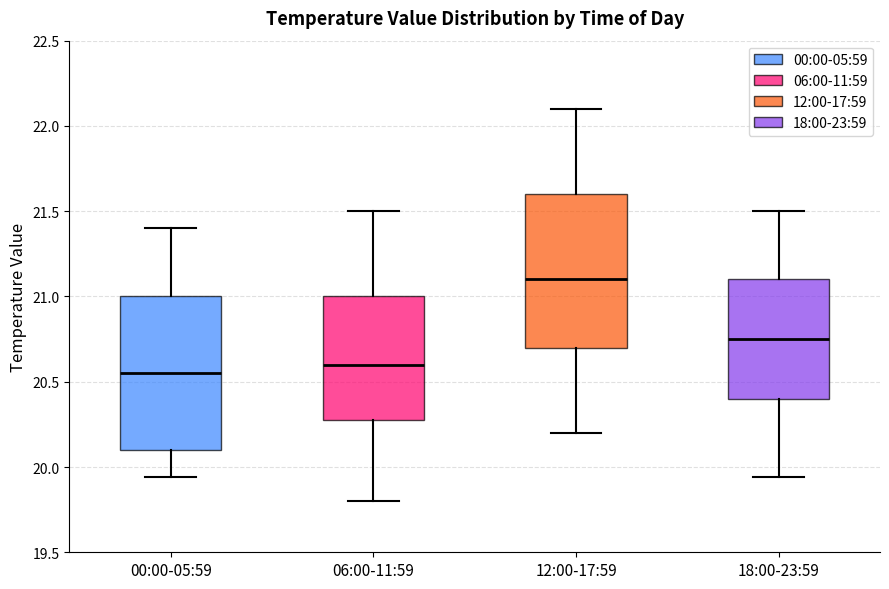

Reading left to right, read every box against the y-axis: the position of its median line, the range the box covers, and the ends of its whiskers. The values are not printed on the chart, so give them approximately, as read against the axis.

00:00-05:59: median 20.55, box 20.10 to 21.00, whiskers 19.95 to 21.40
06:00-11:59: median 20.60, box 20.30 to 21.00, whiskers 19.80 to 21.50
12:00-17:59: median 21.10, box 20.70 to 21.60, whiskers 20.20 to 22.10
18:00-23:59: median 20.75, box 20.40 to 21.10, whiskers 19.95 to 21.50